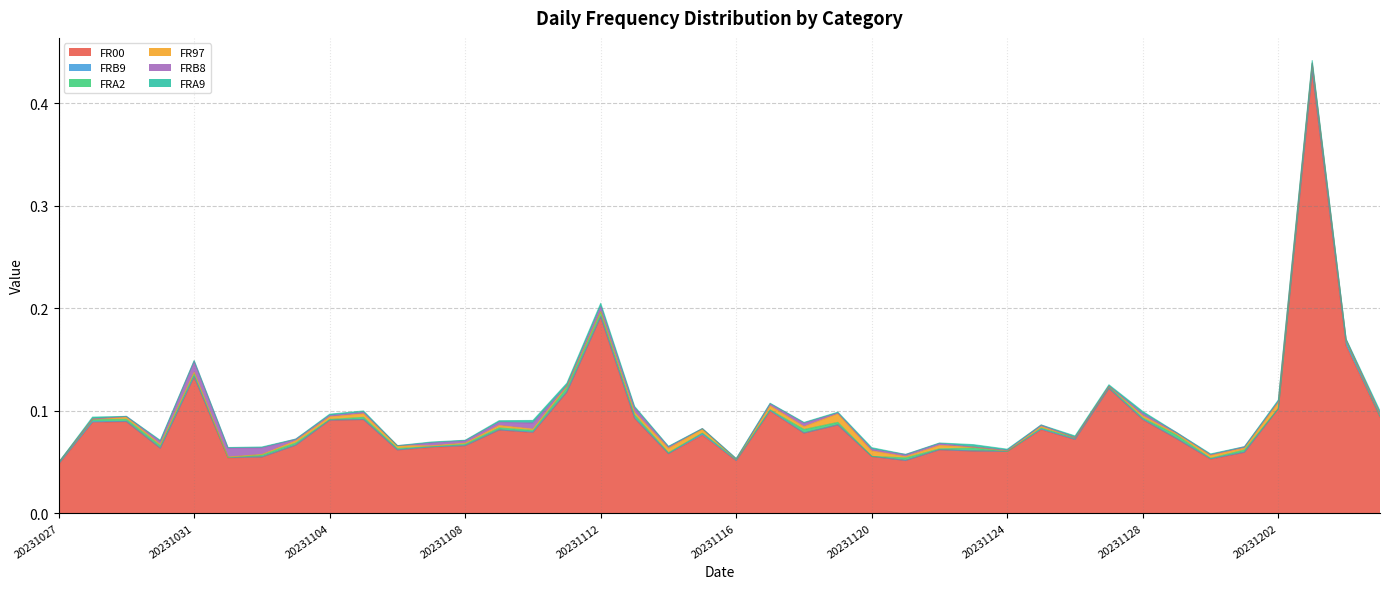

Which has a higher value, 20231130 or 20231107?

20231107